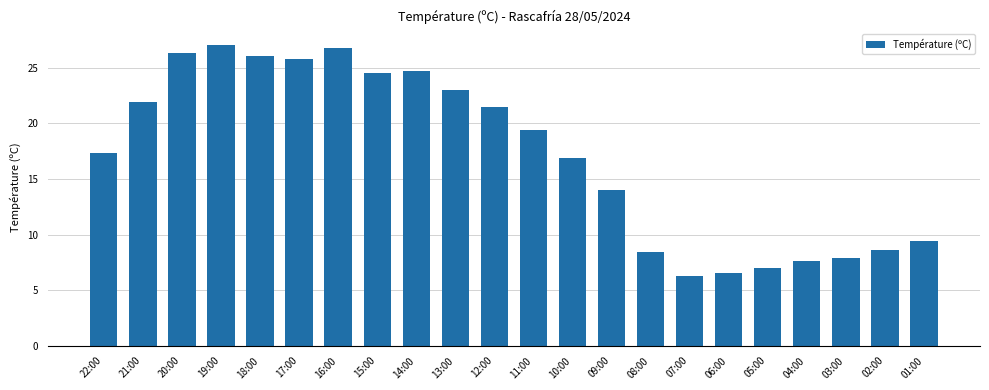

What is the sum of the values at 22:00 and 19:00?

44.4